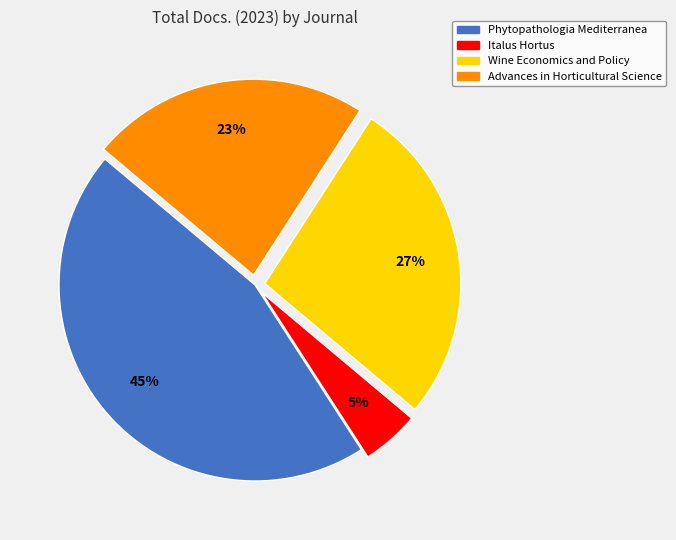

What is the smallest slice in the pie chart?

Italus Hortus